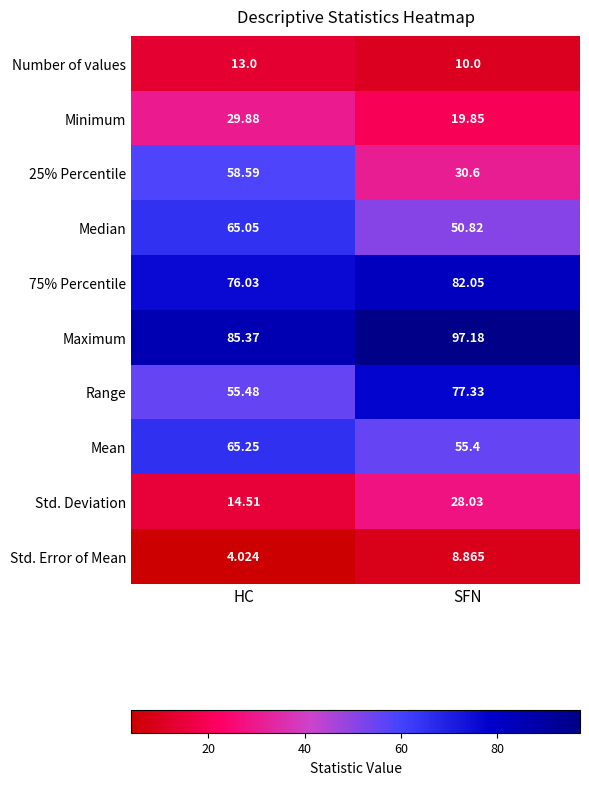

Which label corresponds to the largest value in the chart?

SFN